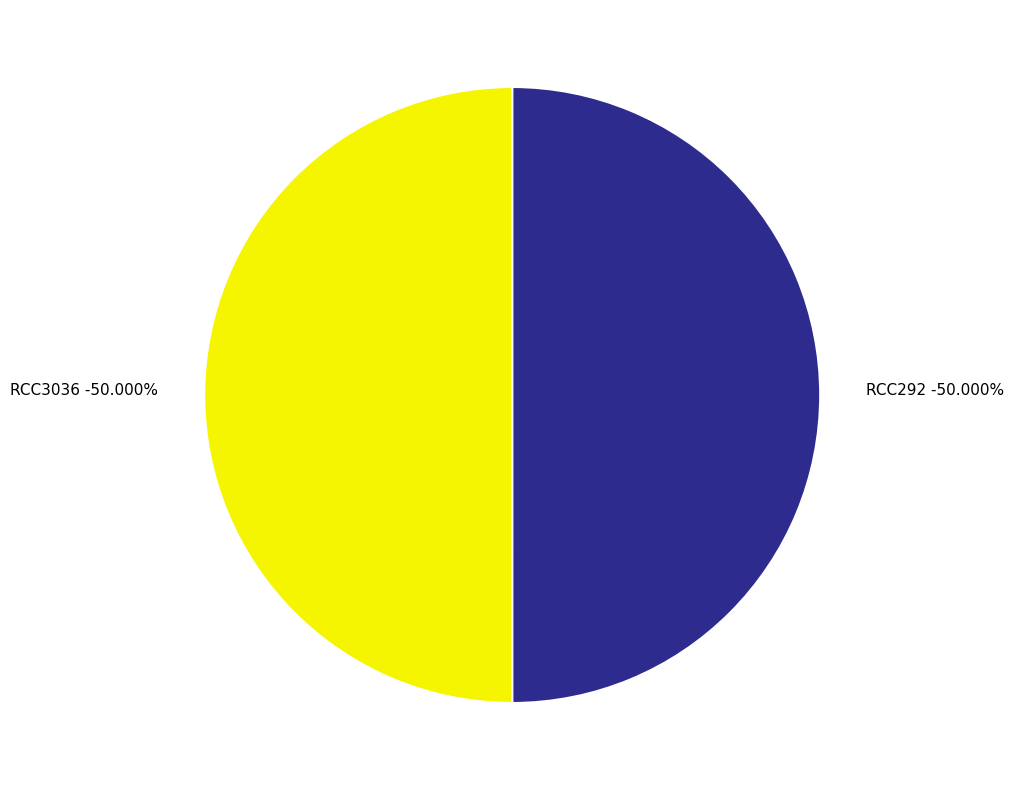

To the nearest percent, what portion does RCC292 represent?

50%